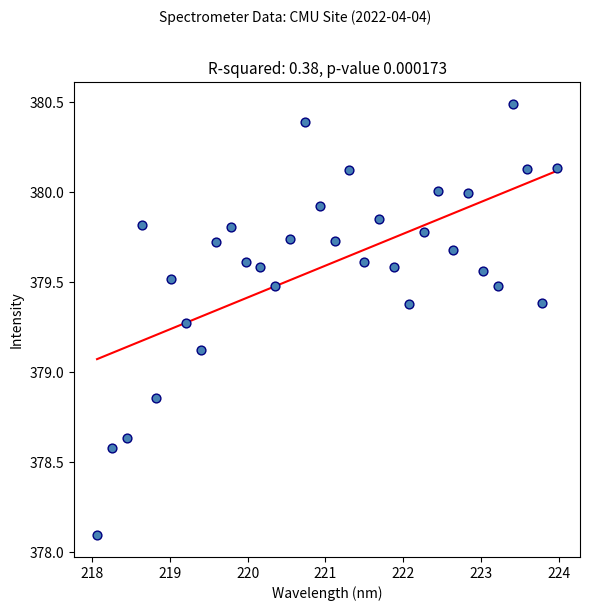

What is the range of Y values (max minus min)?

2.4